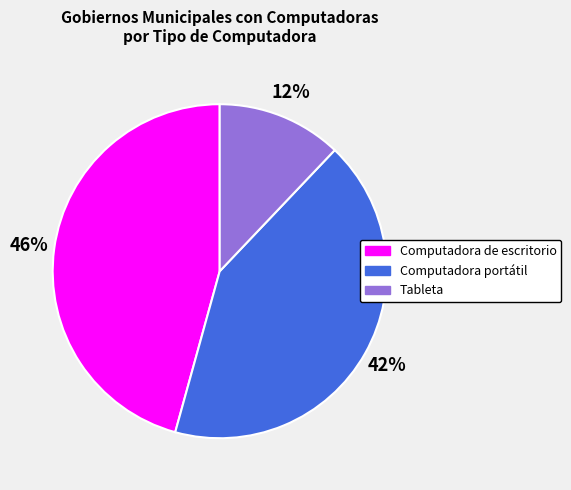

How many segments does this pie chart have?

3